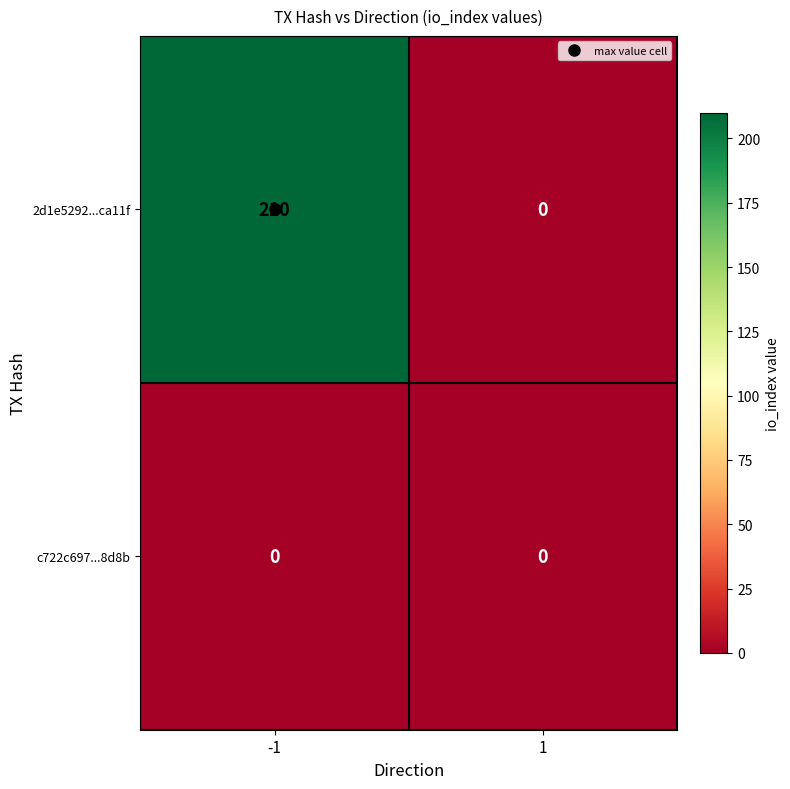

At how many categories does at least one series exceed 72?

1